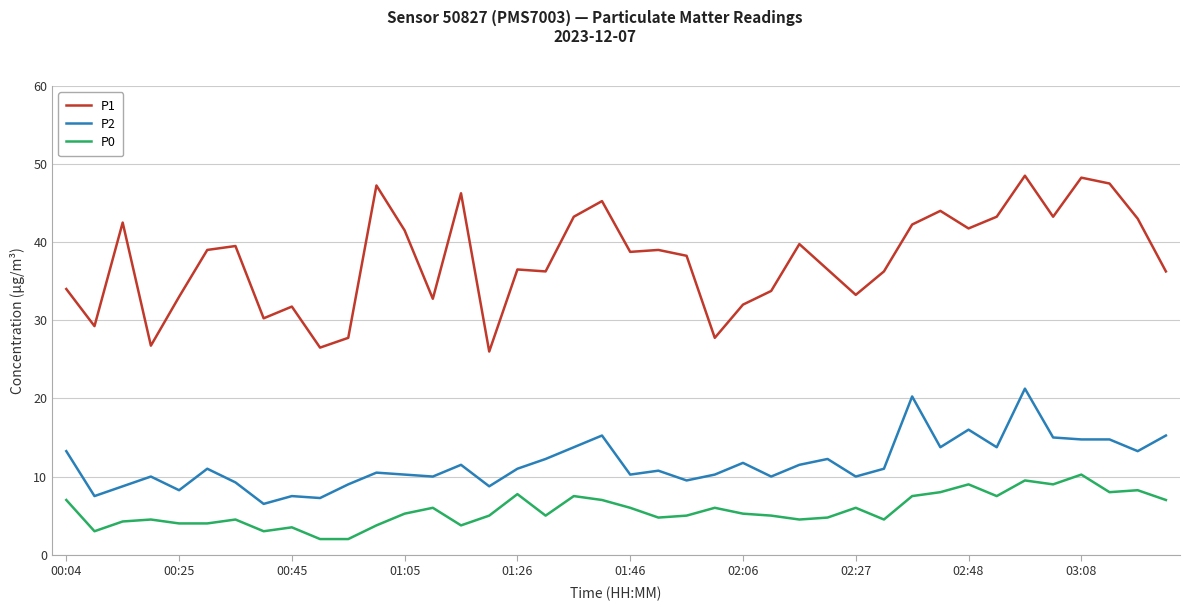

Which series has the largest range (max minus min)?

P1